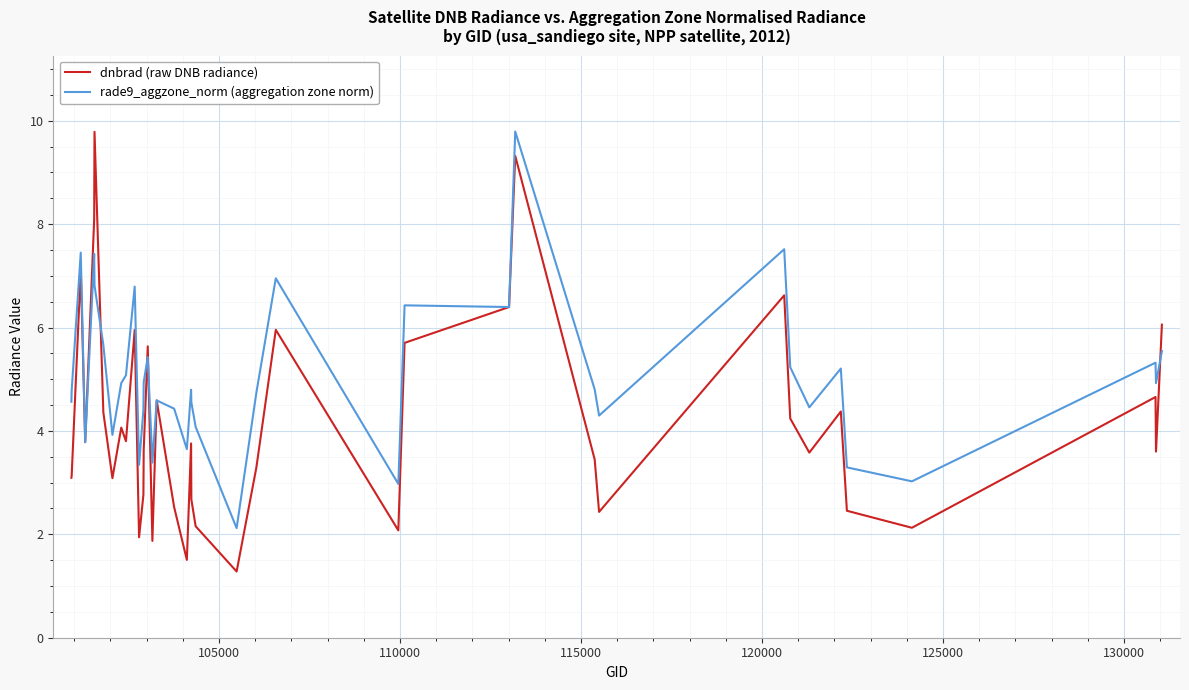

Which series has the largest range (max minus min)?

dnbrad (raw DNB radiance)